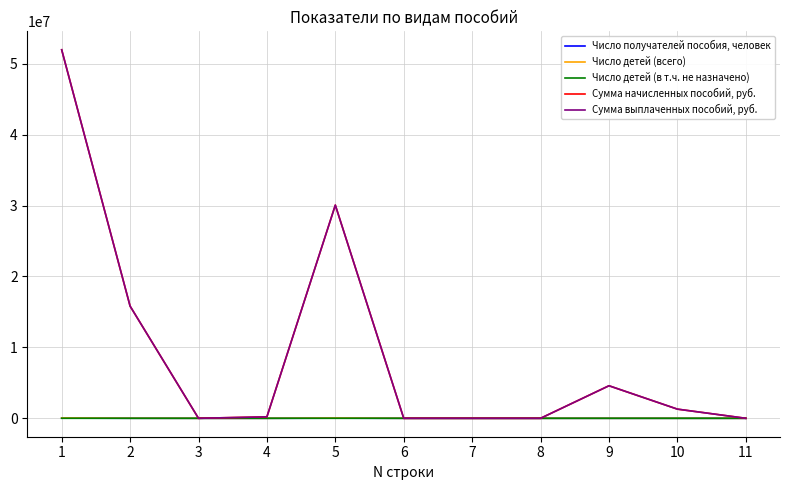

Is this an area chart (filled region under the line)?

No